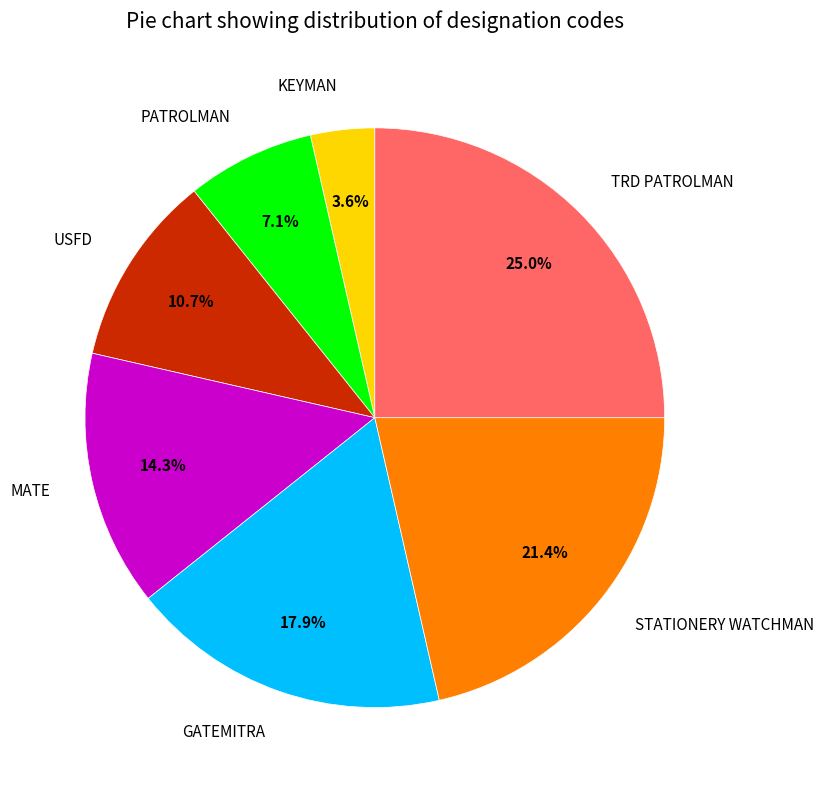

How many slices are in this pie chart?

7